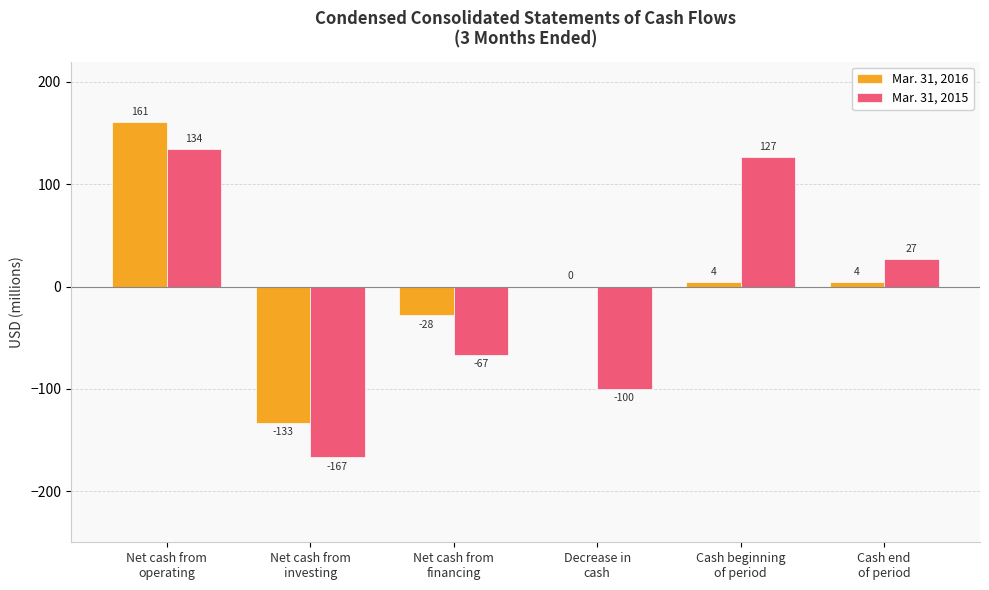

What is the maximum value for Mar. 31, 2016?

161